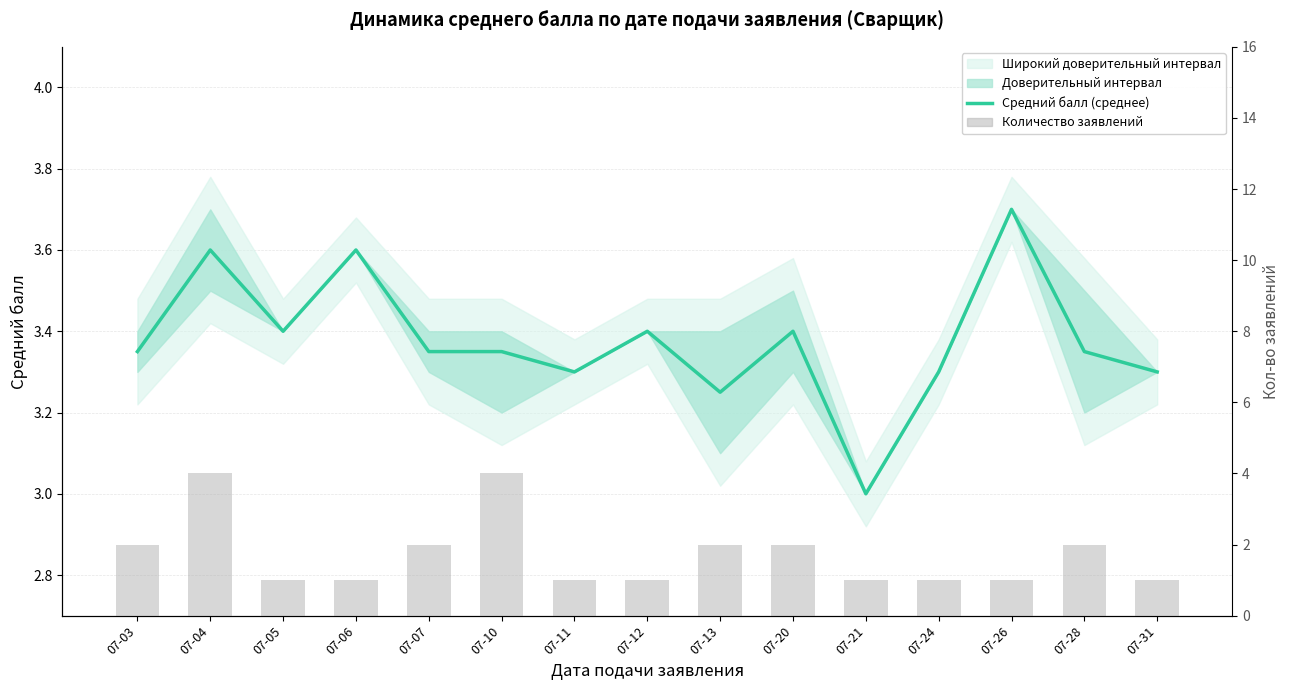

What is the value of the Средний балл (среднее) bar at the 1st from the left?

3.4